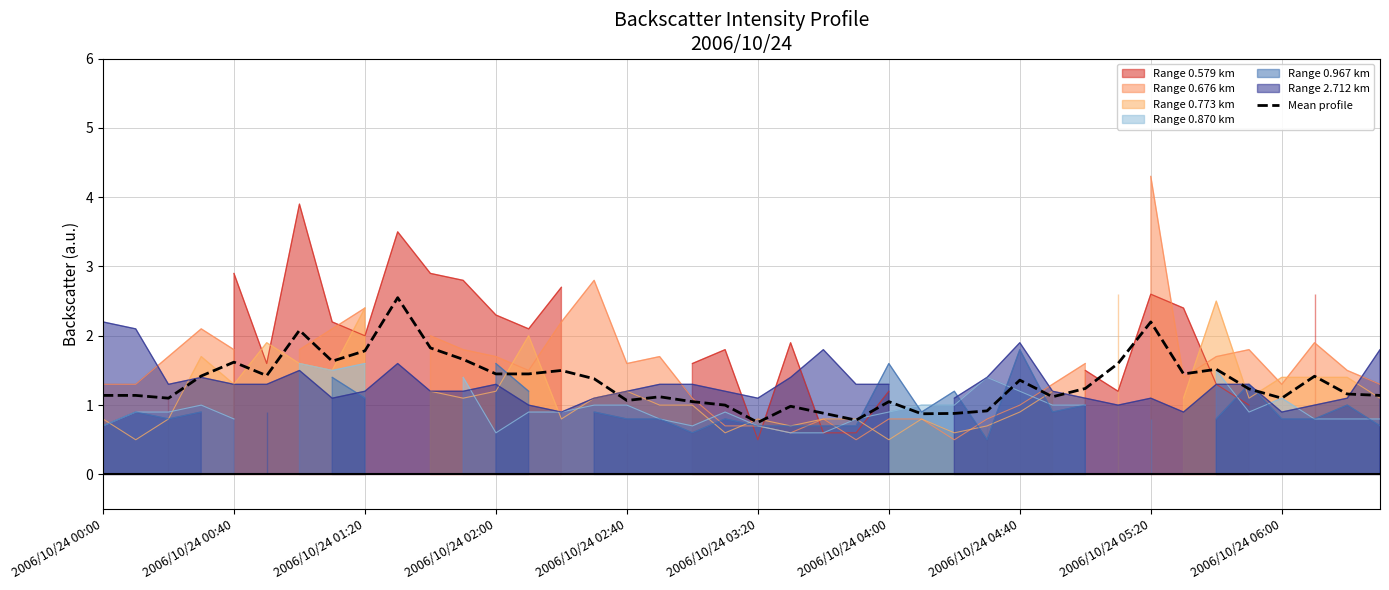

How many values exceed 1?

32